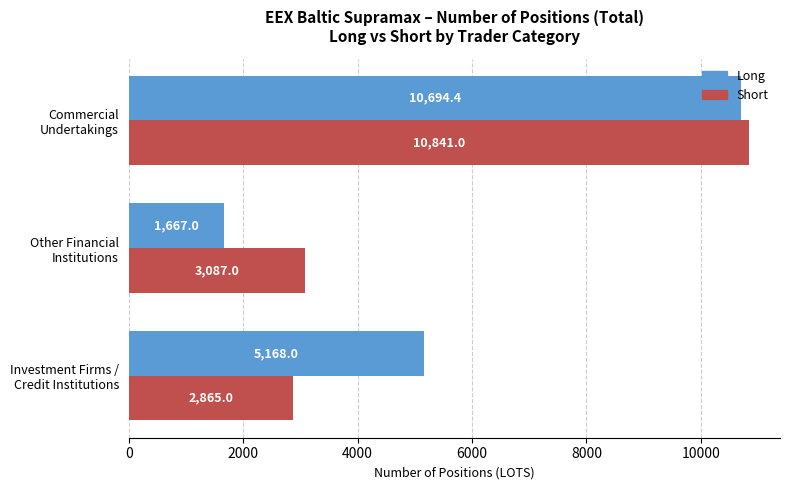

Which series has the largest range (max minus min)?

Long